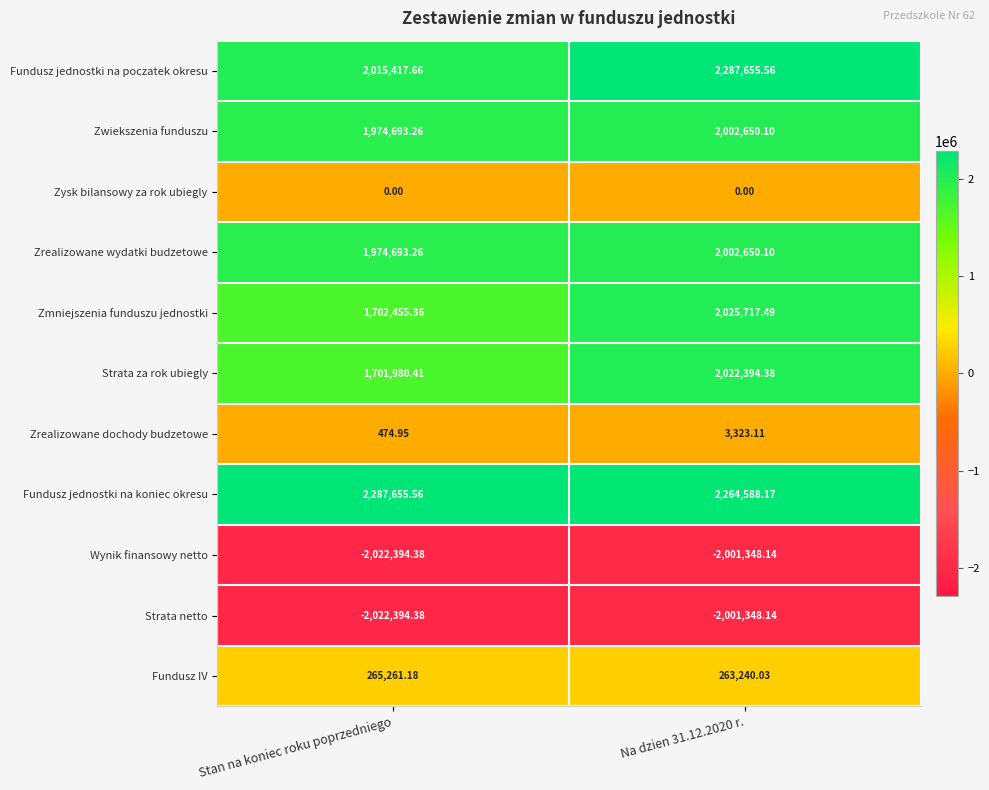

What is the difference between the highest and lowest values at Stan na koniec roku poprzedniego?

4310049.9